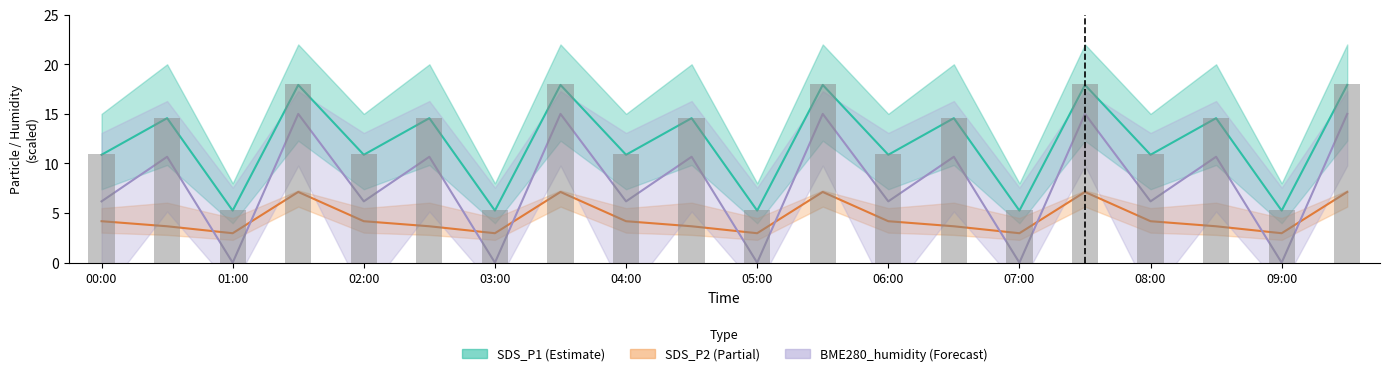

Which series changed the most between 03:00 and 16?

BME280_humidity